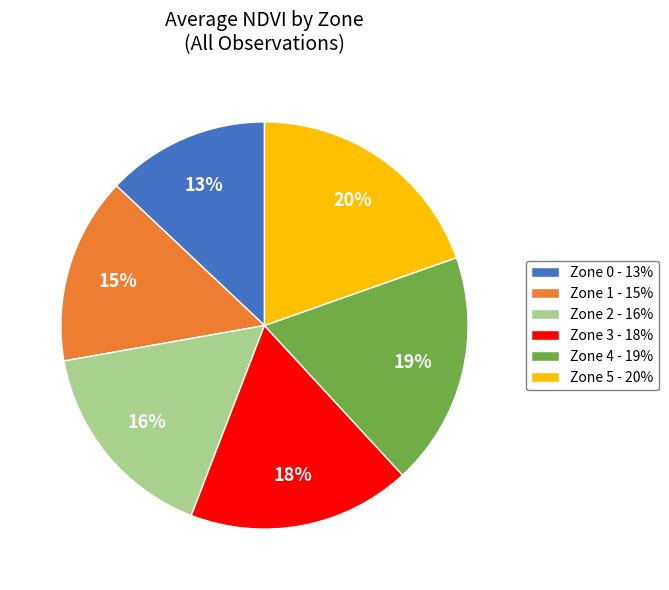

How many slices are in this pie chart?

6